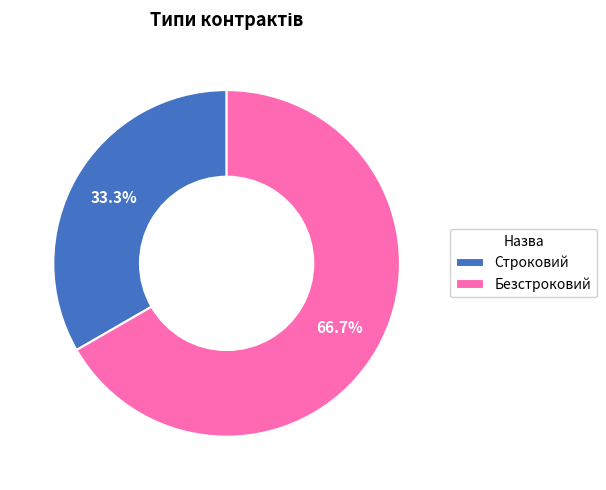

To the nearest percent, what portion does Безстроковий represent?

67%